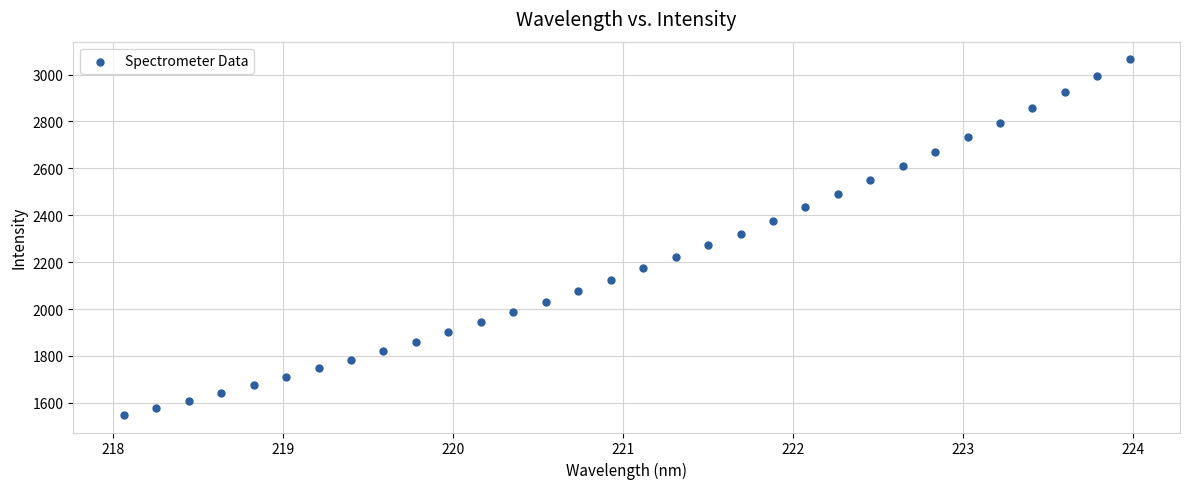

What is the range of X values (max minus min)?

5.9